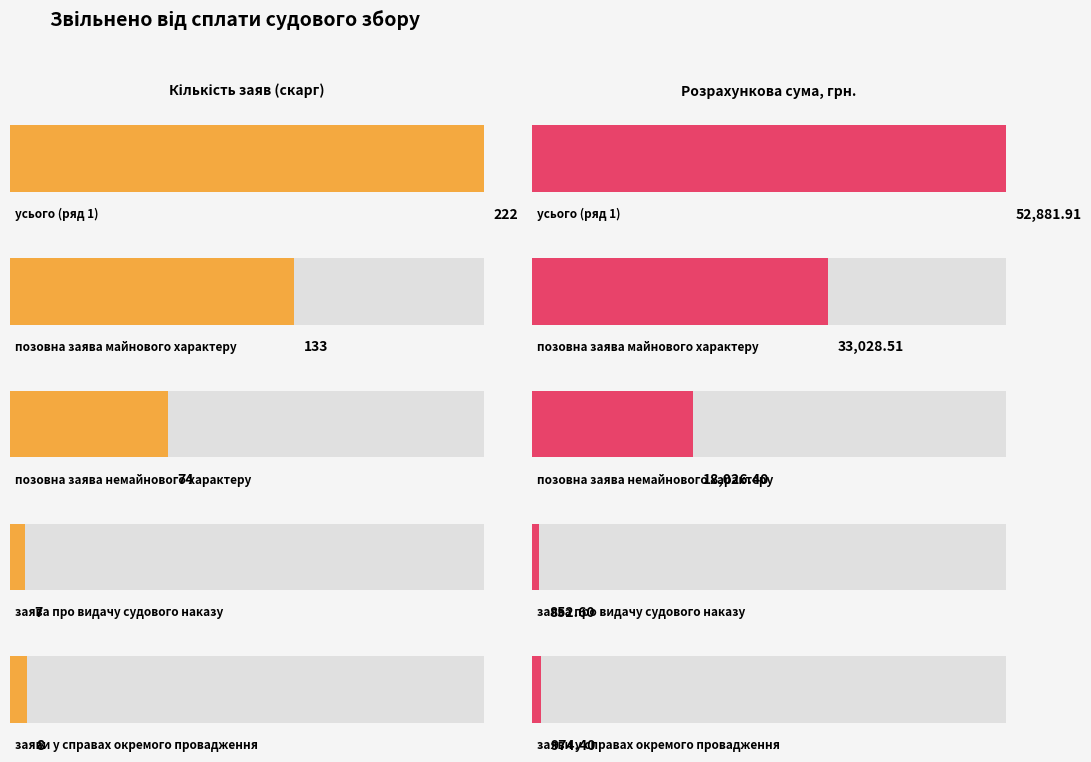

True or false: Розрахункова сума судового збору, грн. has a value of 44119.3 at позовної заяви майнового характеру.

False